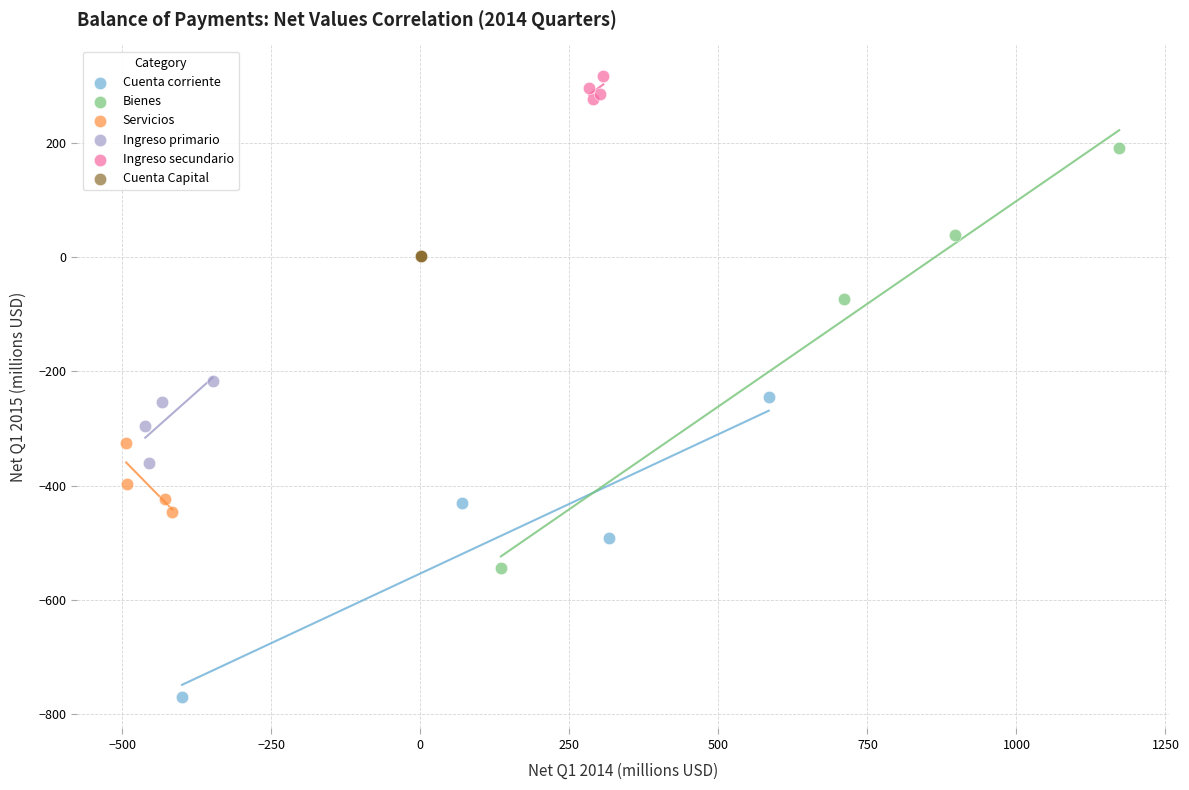

Which series contains the lowest Y value?

Cuenta corriente